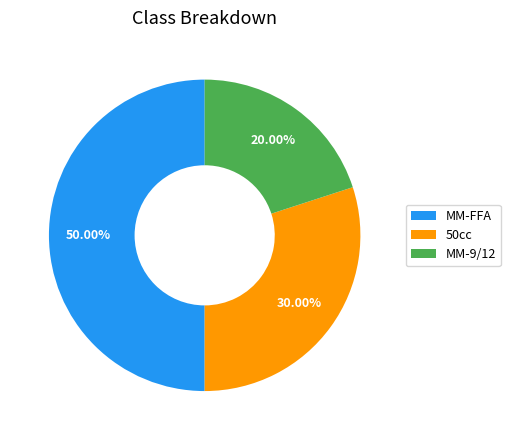

True or false: MM-FFA accounts for 42% of the total.

False